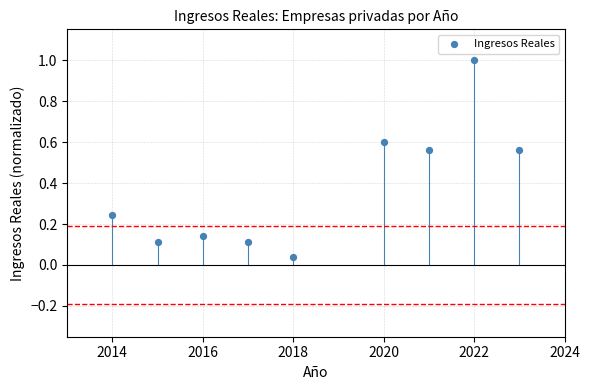

What is the range of Y values (max minus min)?

1.0